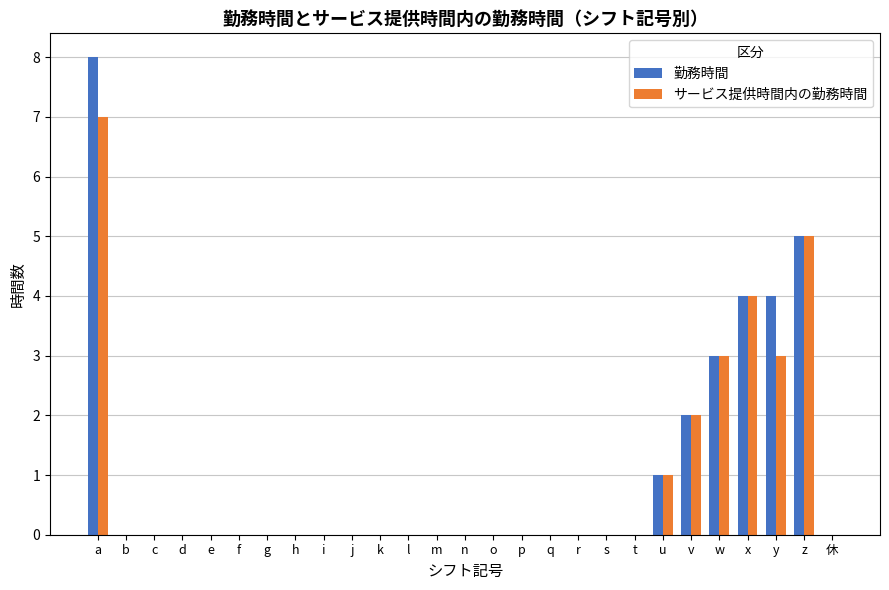

What is the sum of all サービス提供時間内の勤務時間 values?

25